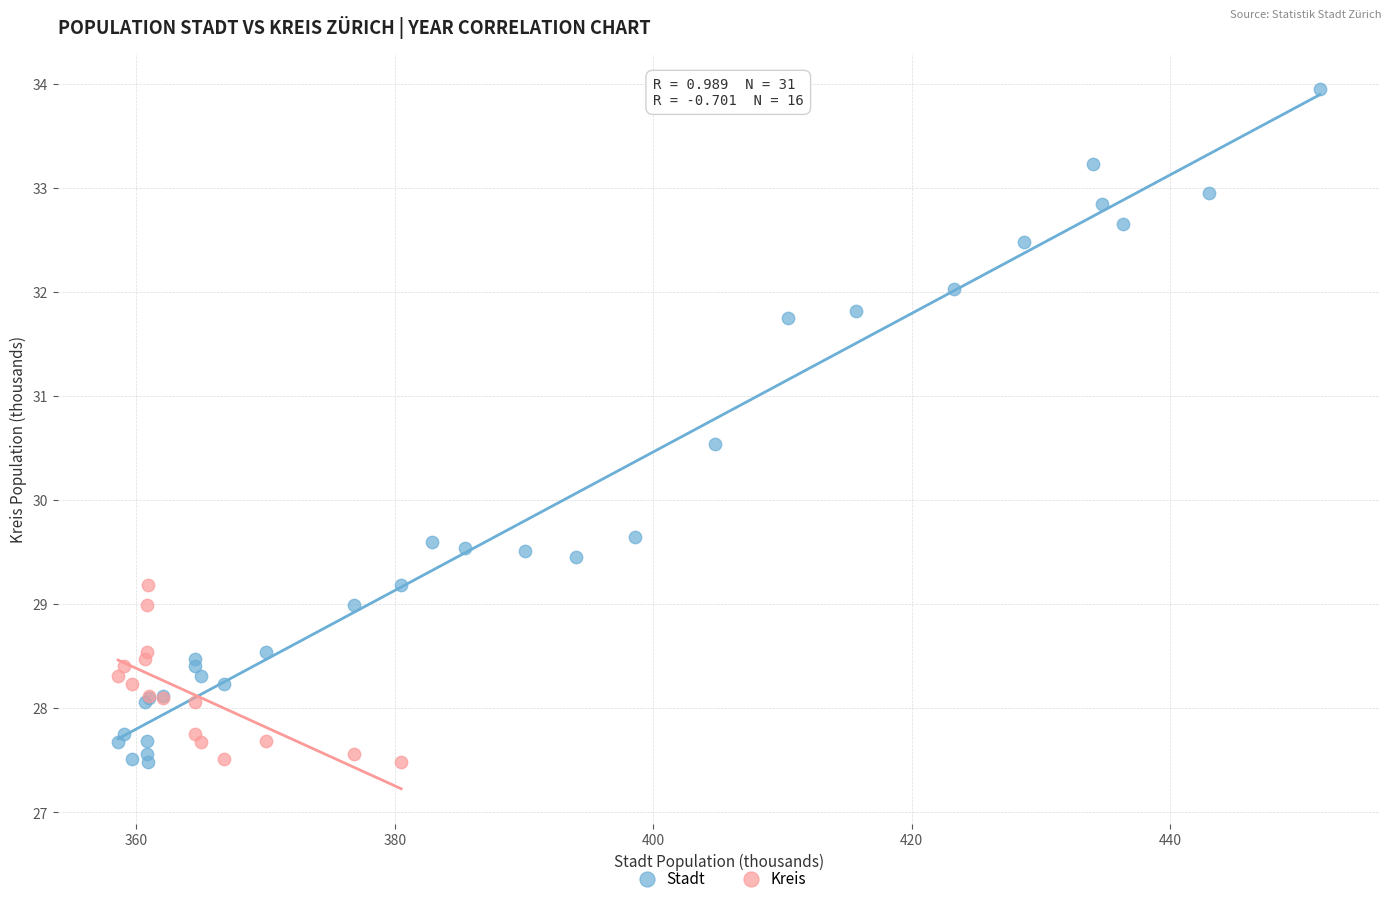

Which series reaches the maximum Y coordinate?

Stadt